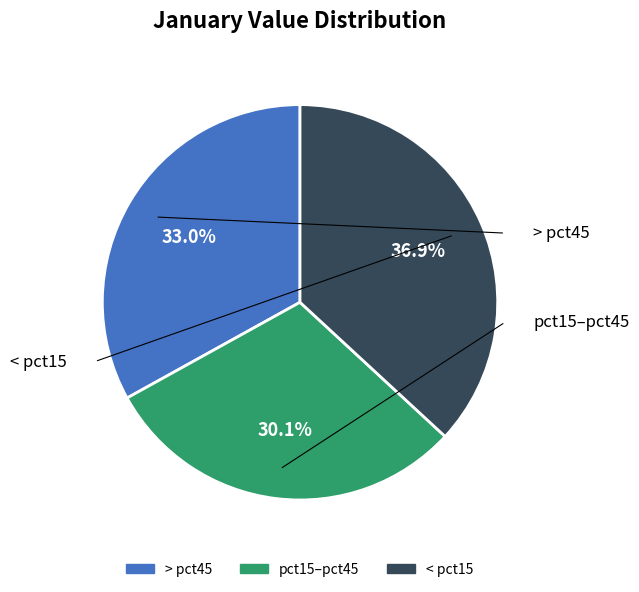

Is there a majority slice in this chart?

No